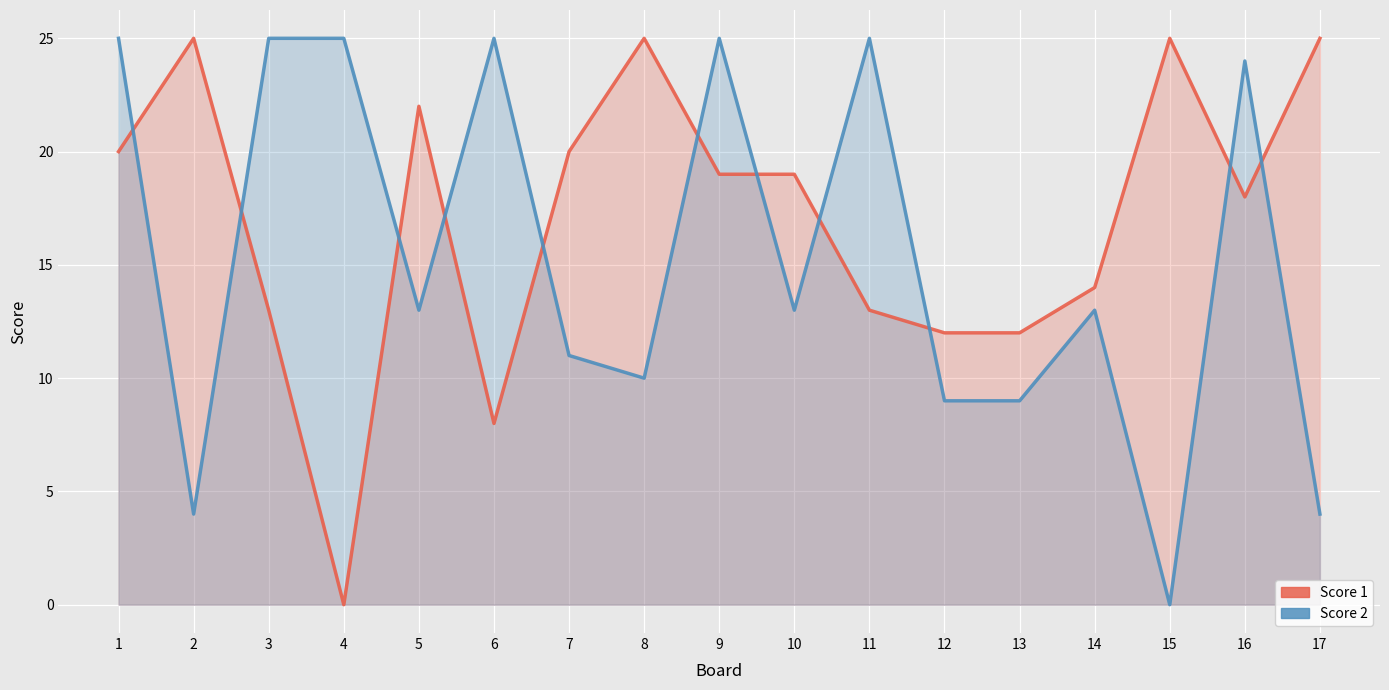

Where does the Score 2 series first go above 13?

1